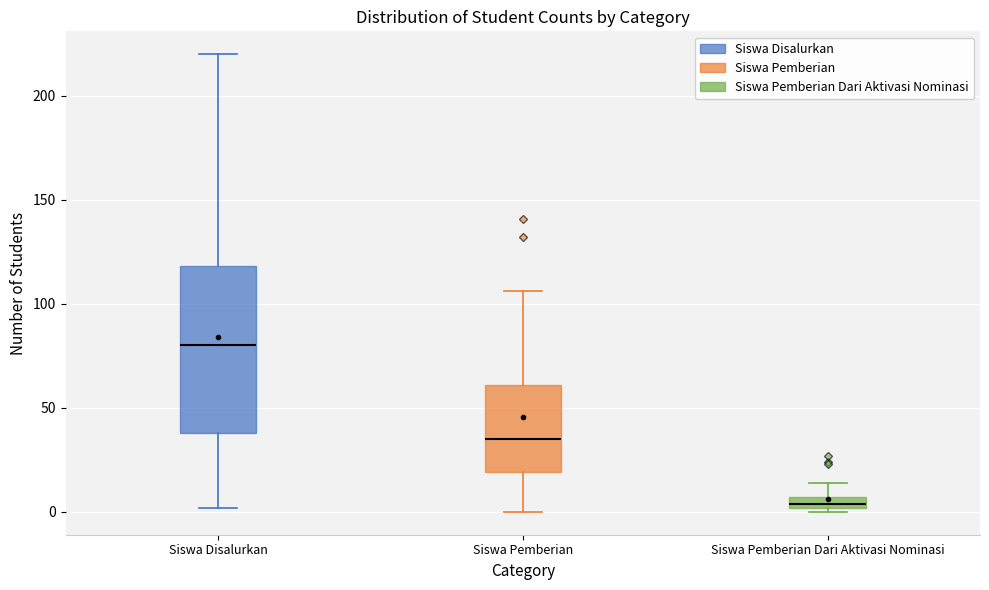

Which box is the tallest, from its lower edge to its upper edge?

Siswa Disalurkan